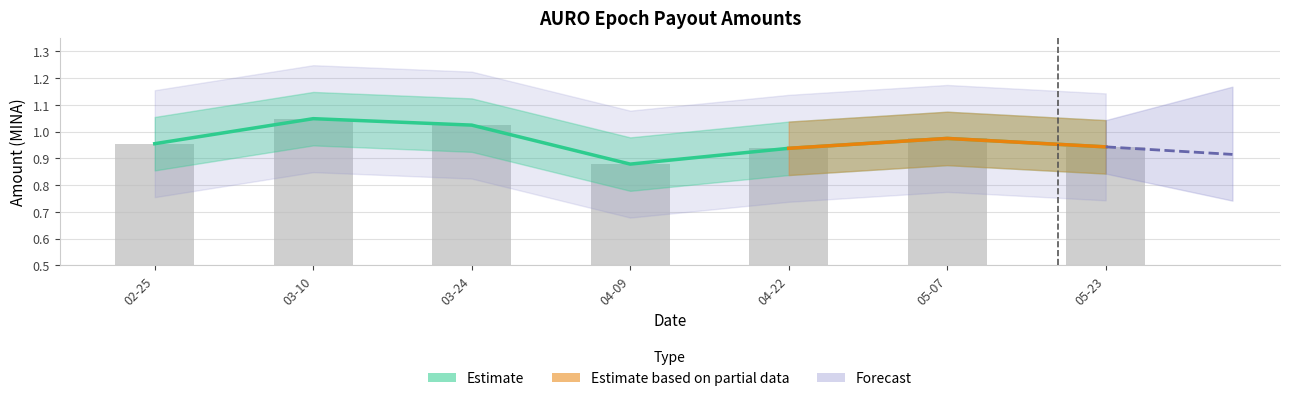

Does the chart contain any negative values?

No